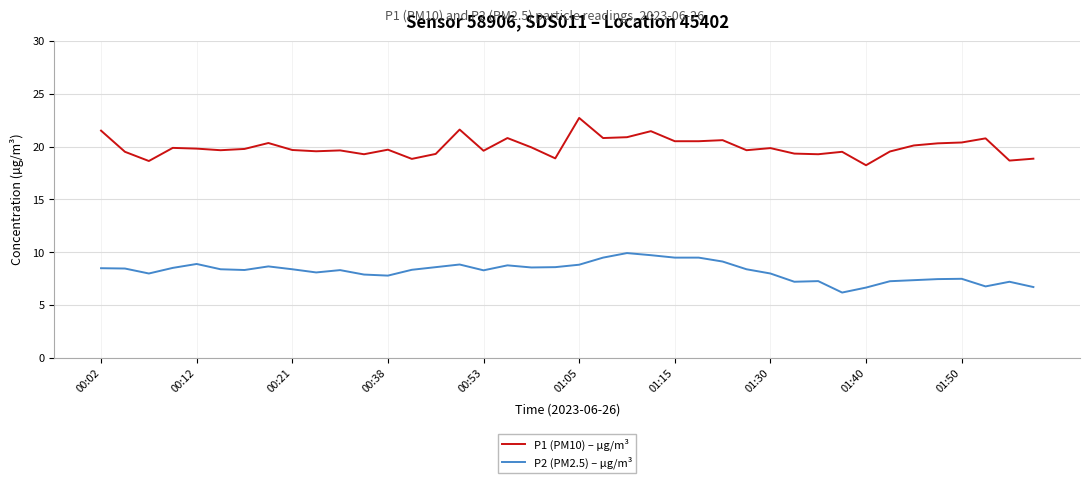

True or false: P1 (PM10) – µg/m³ and P2 (PM2.5) – µg/m³ intersect in this chart.

False